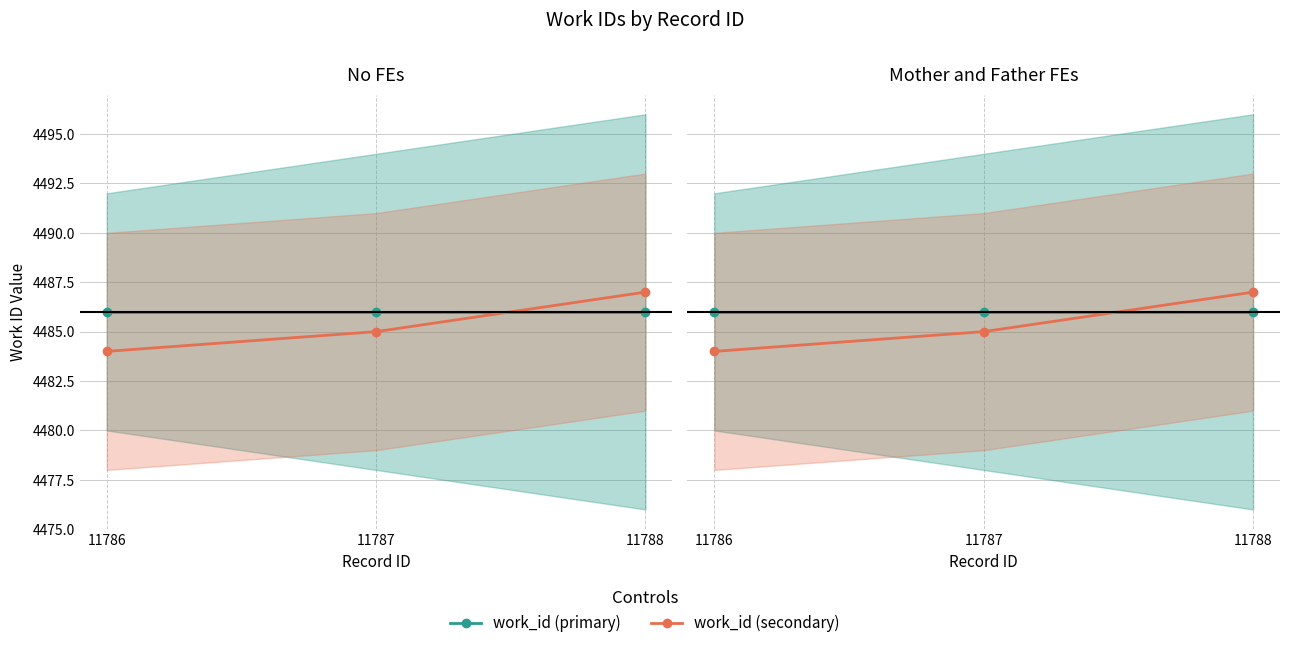

What is the average value of the work_id (secondary) series?

4485